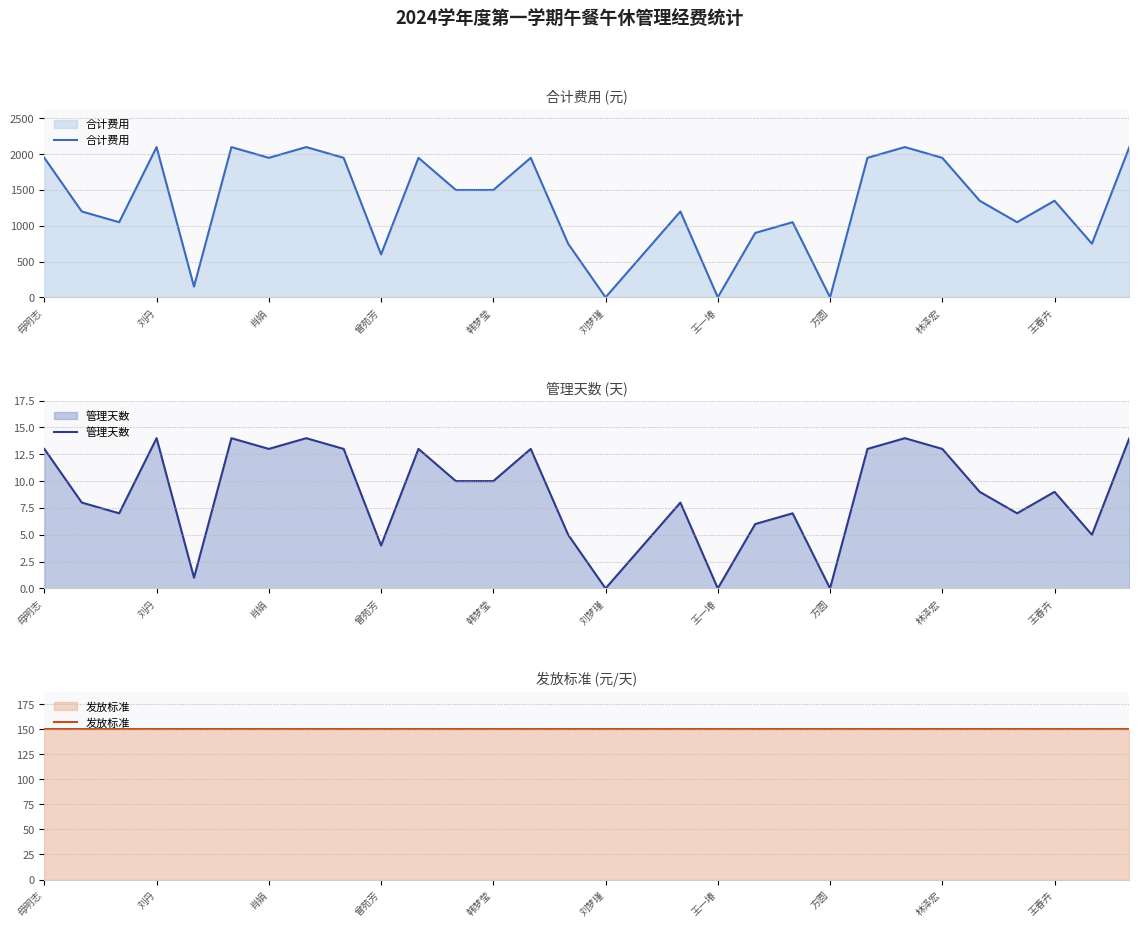

What is the difference between the 管理天数 values at 12 and 刘丹?

2